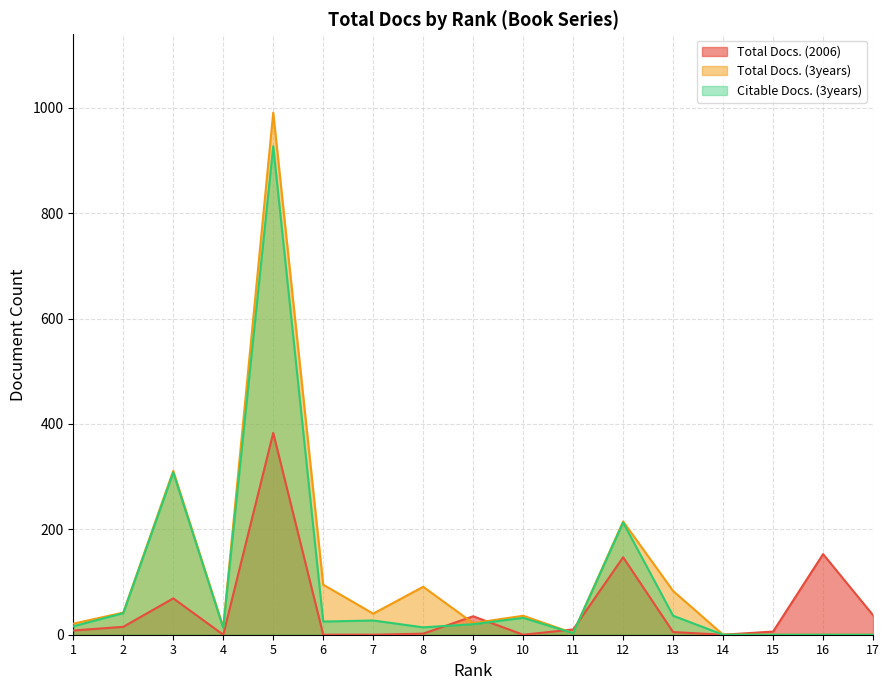

At which category does Total Docs. (3years) reach its first local valley?

4